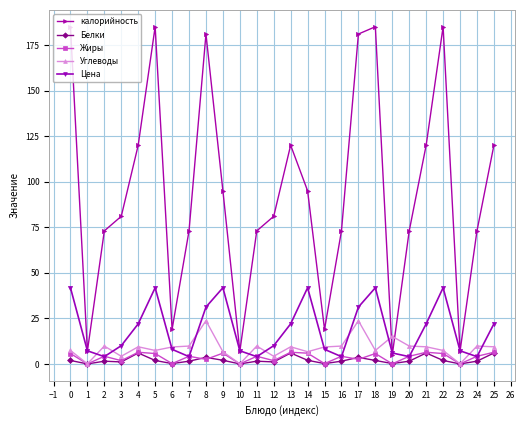

The value of Цена at 12 is 10.0. True or false?

True